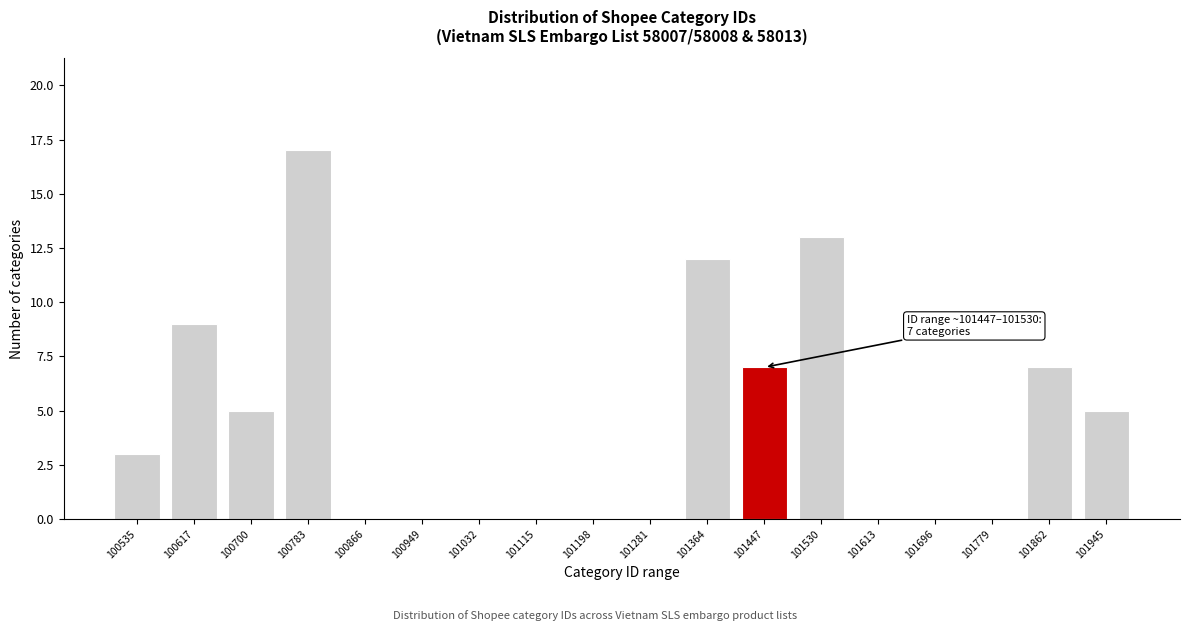

Reading left to right, extract all data points from this chart.

100535=3	100617=9	100700=5	100783=17	100866=0	100949=0	101032=0	101115=0	101198=0	101281=0	101364=12	101447=7	101530=13	101613=0	101696=0	101779=0	101862=7	101945=5